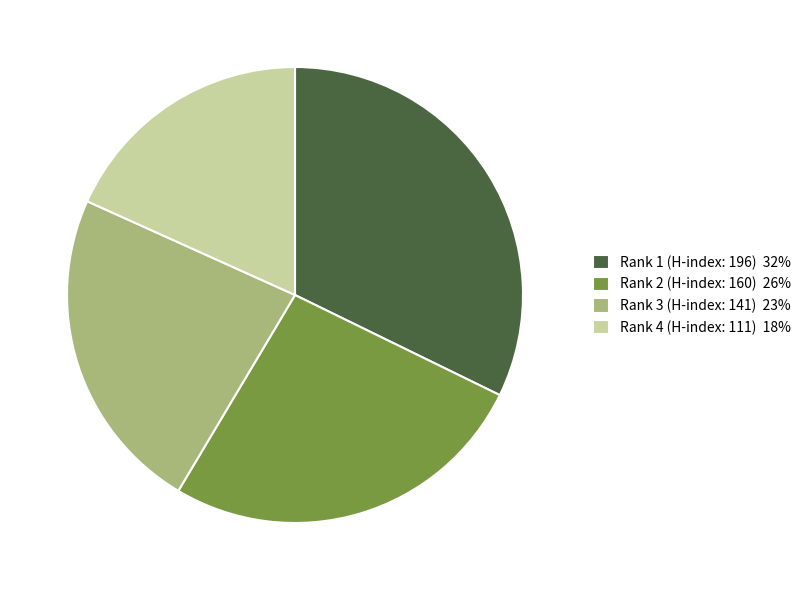

Do Rank 1 (H-index: 196) 32% and Rank 2 (H-index: 160) 26% together represent more than half of the pie?

Yes